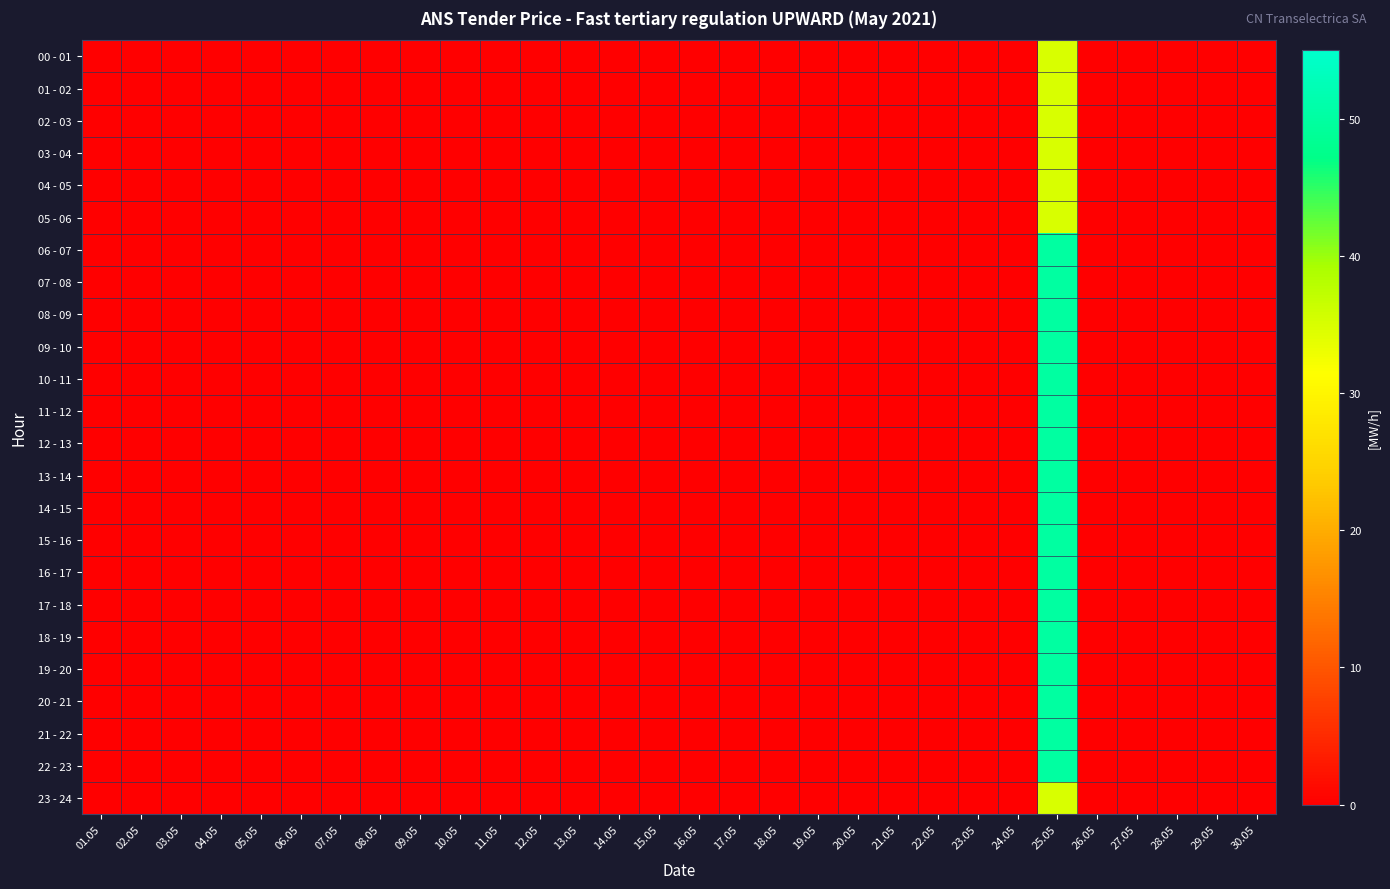

At 06.05, list the series in order from smallest to largest.

00 - 01, 01 - 02, 02 - 03, 03 - 04, 04 - 05, 05 - 06, 06 - 07, 07 - 08, 08 - 09, 09 - 10, 10 - 11, 11 - 12, 12 - 13, 13 - 14, 14 - 15, 15 - 16, 16 - 17, 17 - 18, 18 - 19, 19 - 20, 20 - 21, 21 - 22, 22 - 23, 23 - 24